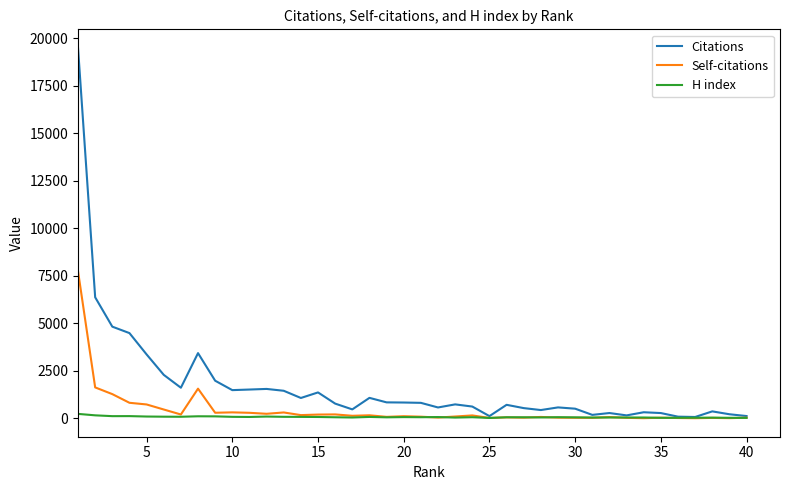

What is the lowest value of the Citations series?

73